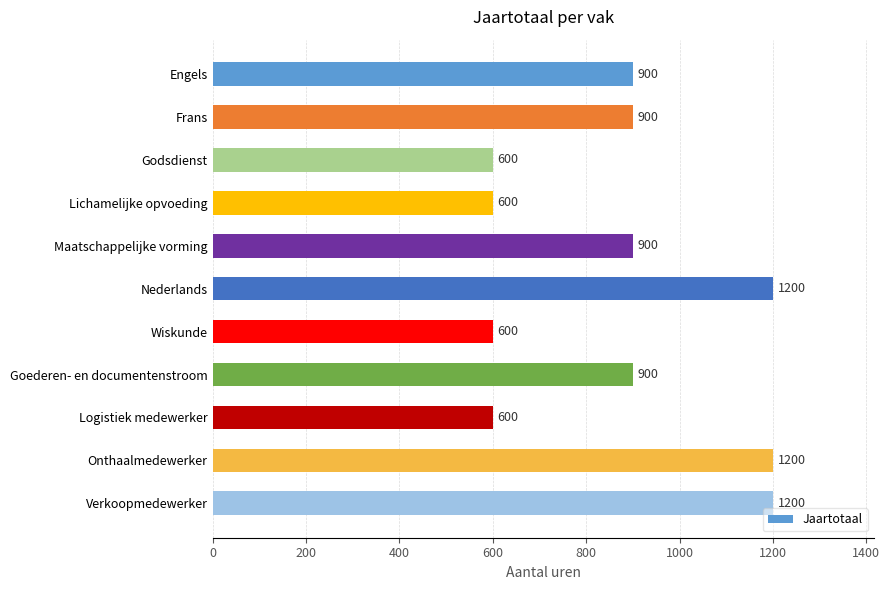

Reading top to bottom, extract all data points from this chart.

Engels=900	Frans=900	Godsdienst=600	Lichamelijke opvoeding=600	Maatschappelijke vorming=900	Nederlands=1200	Wiskunde=600	Goederen- en documentenstroom=900	Logistiek medewerker=600	Onthaalmedewerker=1200	Verkoopmedewerker=1200